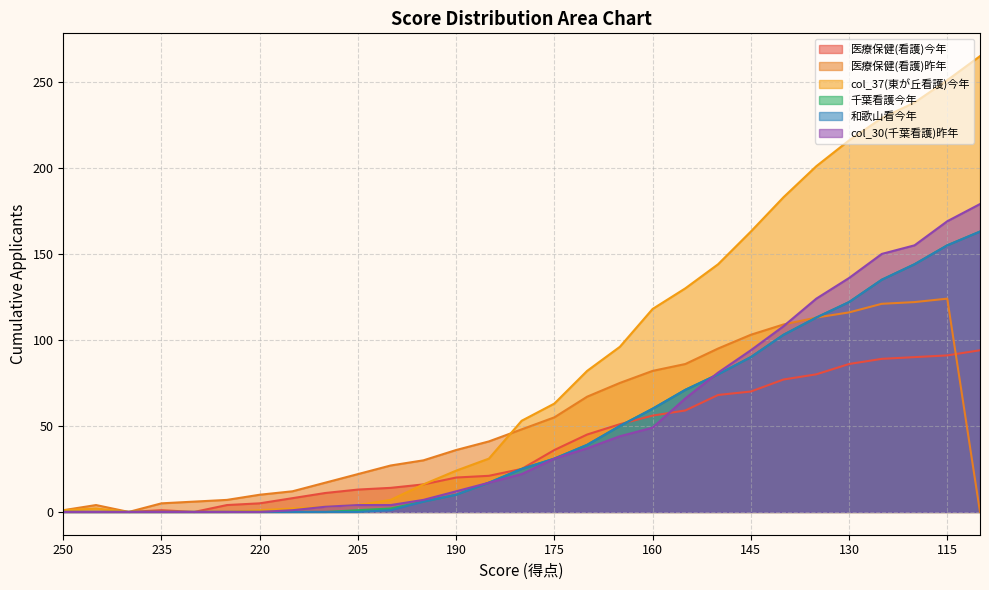

How many data points does each series have?

29